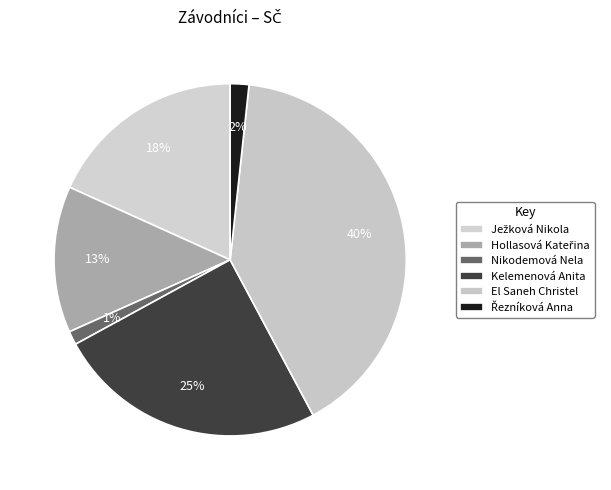

Which category has the smallest portion of the pie?

Nikodemová Nela